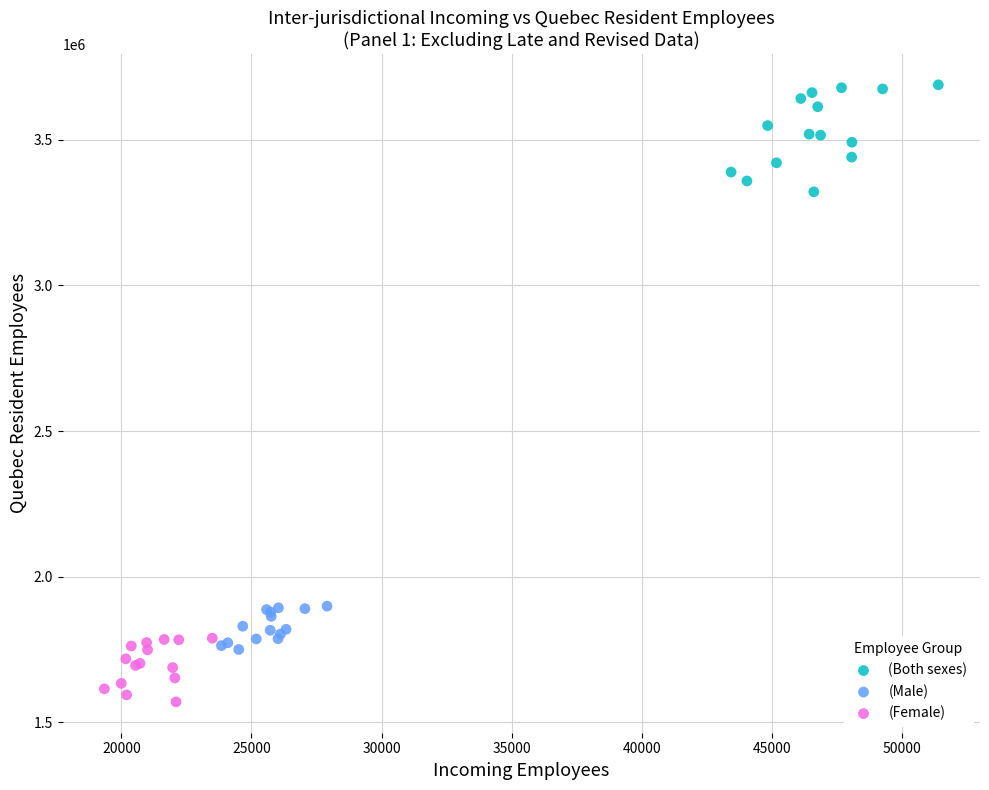

Which series reaches the minimum Y coordinate?

(Female)